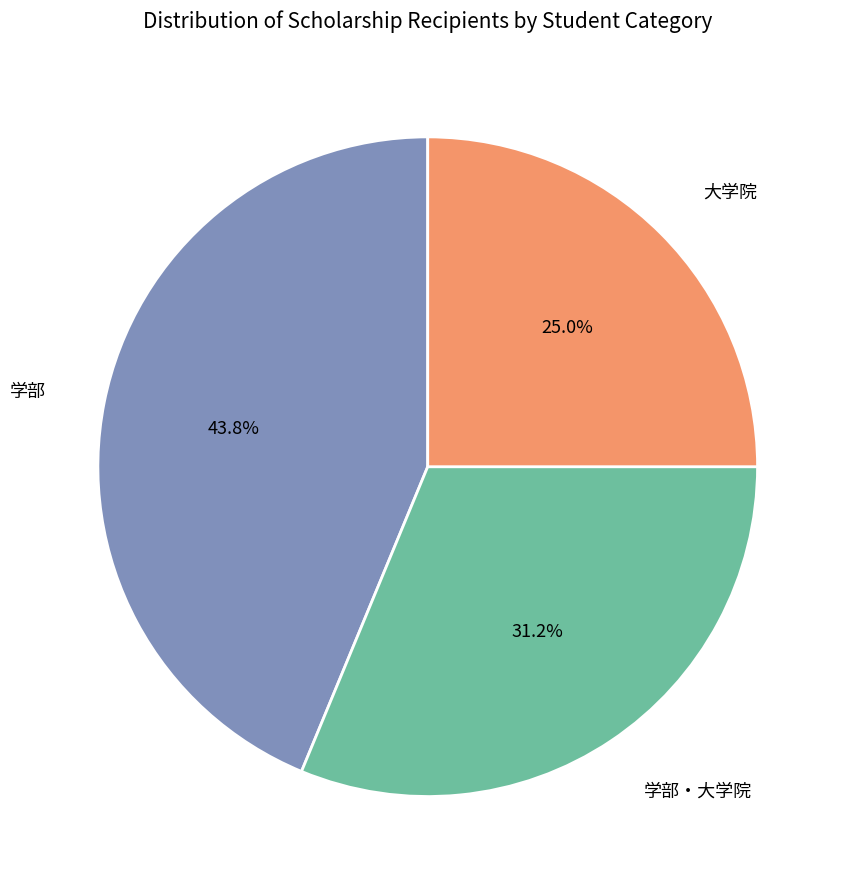

Rank the categories by value from lowest to highest.

大学院, 学部・大学院, 学部